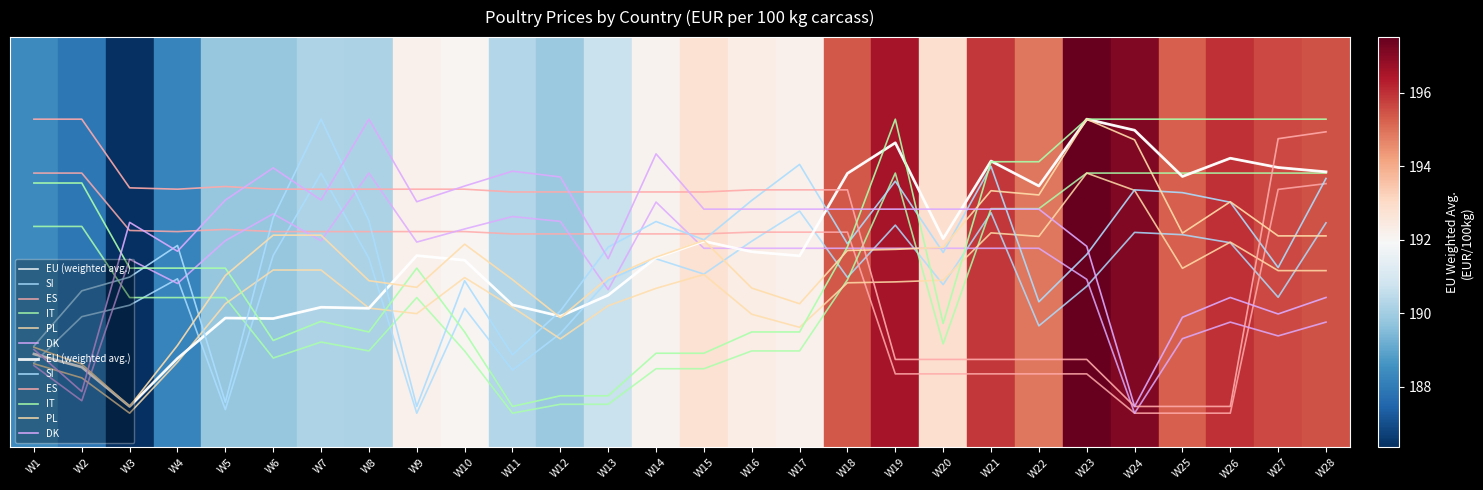

What is the value of the DK point at the 18th from the left?

0.6